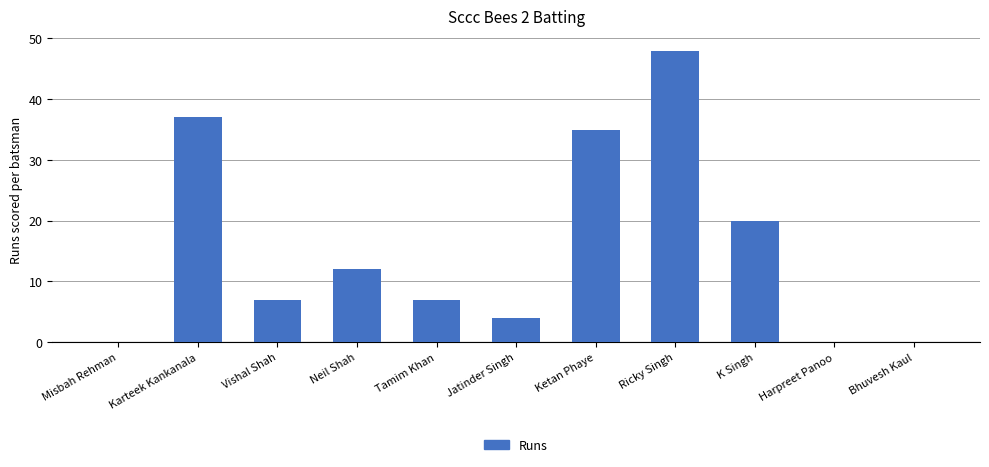

Which category has the highest value across all series?

Ricky Singh